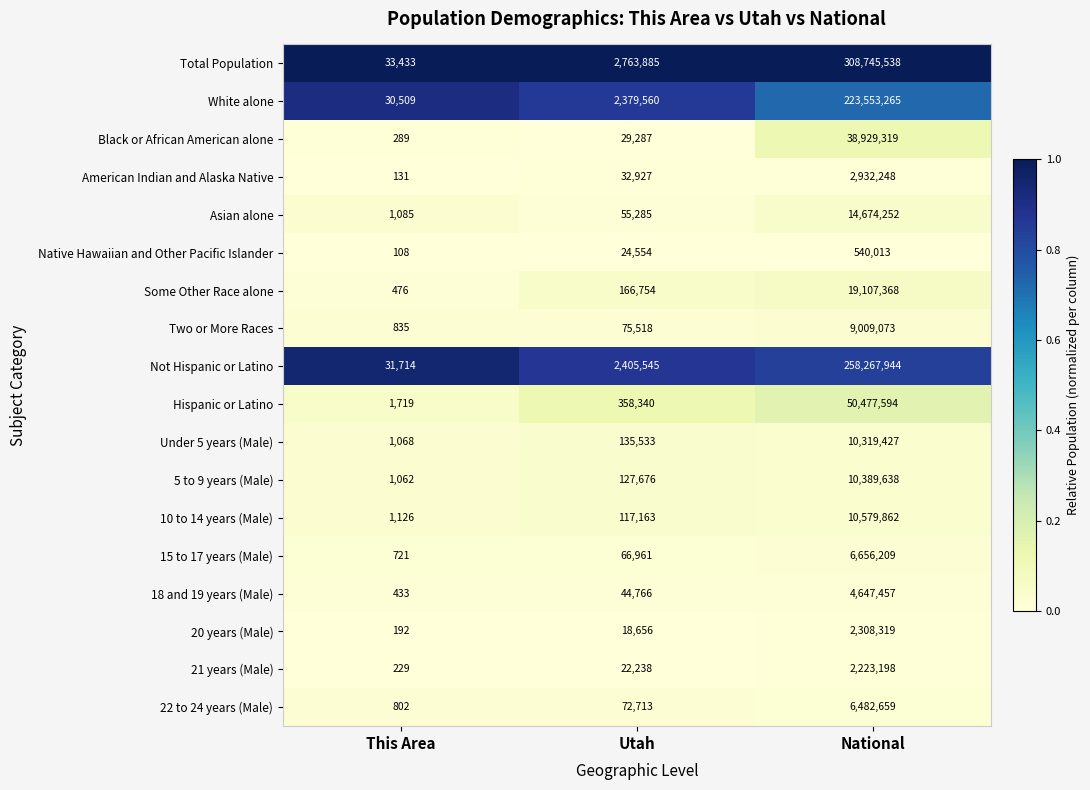

What is the sum of all Hispanic or Latino values?

50837653